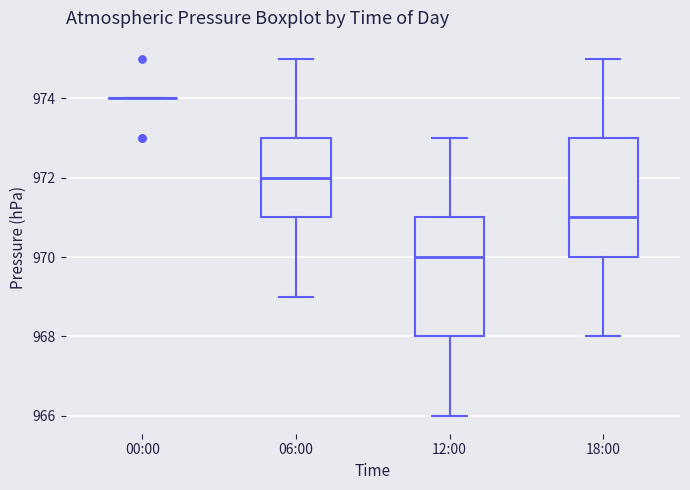

Reading left to right, transcribe this box plot: for each box, give where its median line is, the range the box spans, and where its two whiskers end, as read against the y-axis. The values are not printed on the chart, so give them approximately, as read against the axis.

00:00: box collapsed to a line at 974, whiskers 974 to 974
06:00: median 972, box 971 to 973, whiskers 969 to 975
12:00: median 970, box 968 to 971, whiskers 966 to 973
18:00: median 971, box 970 to 973, whiskers 968 to 975